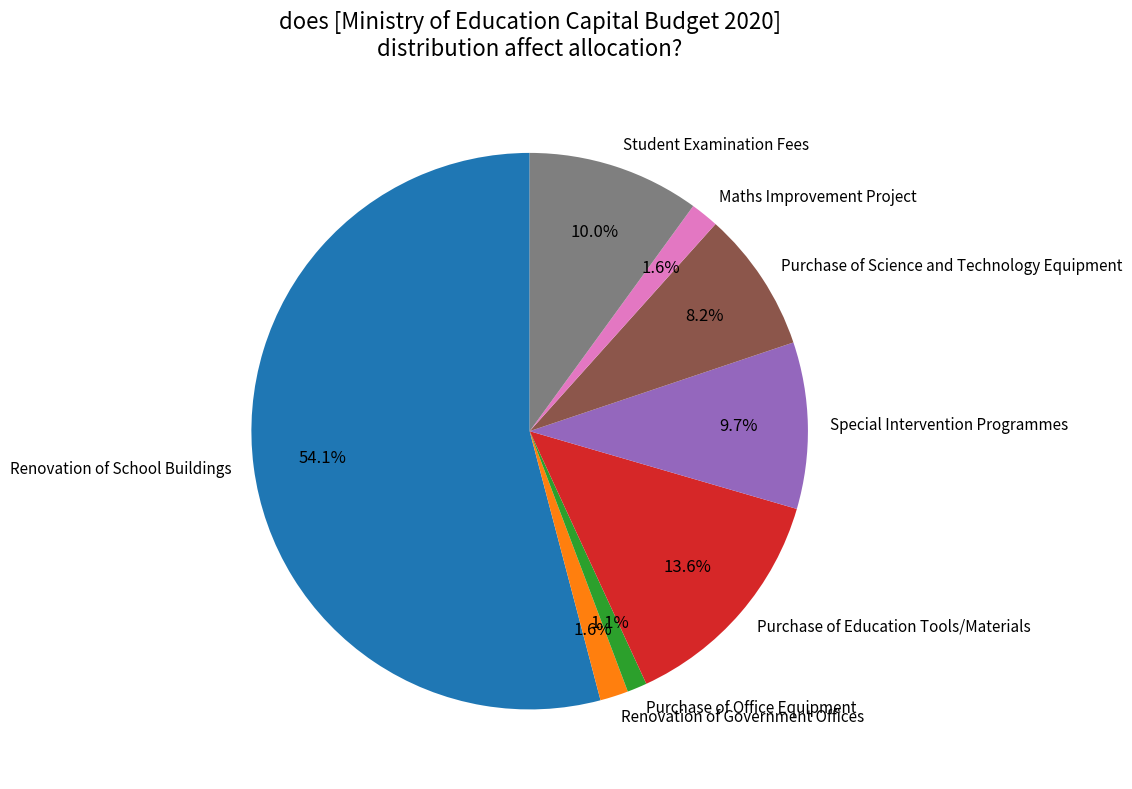

To the nearest percent, what portion does Purchase of Education Tools/Materials represent?

14%